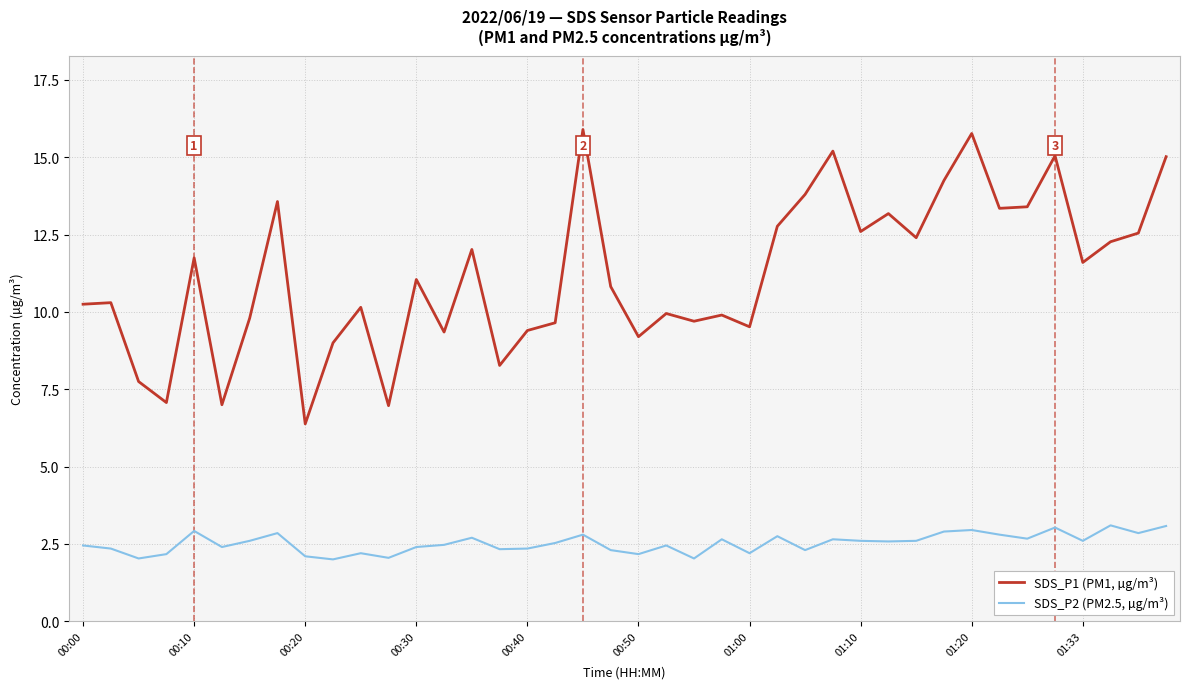

Which series has the largest total across all categories?

SDS_P1 (PM1, µg/m³)